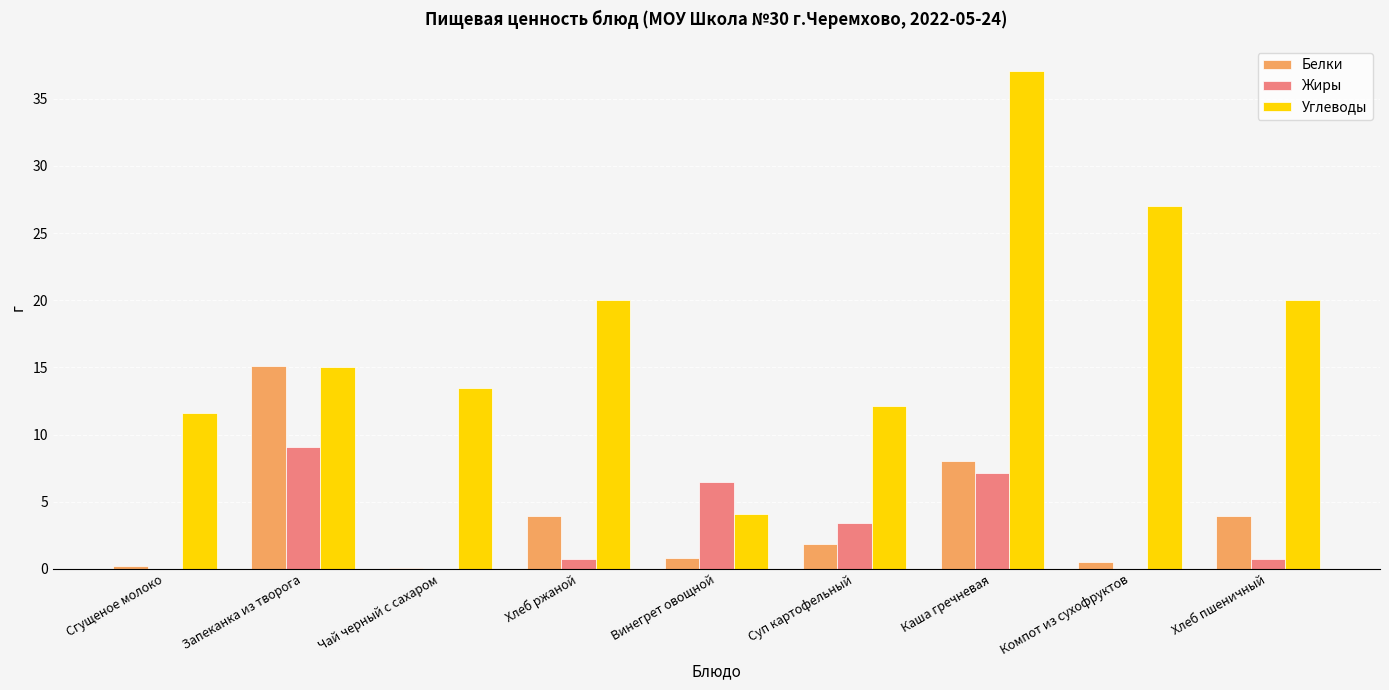

At which label does Жиры reach its peak?

Запеканка из творога